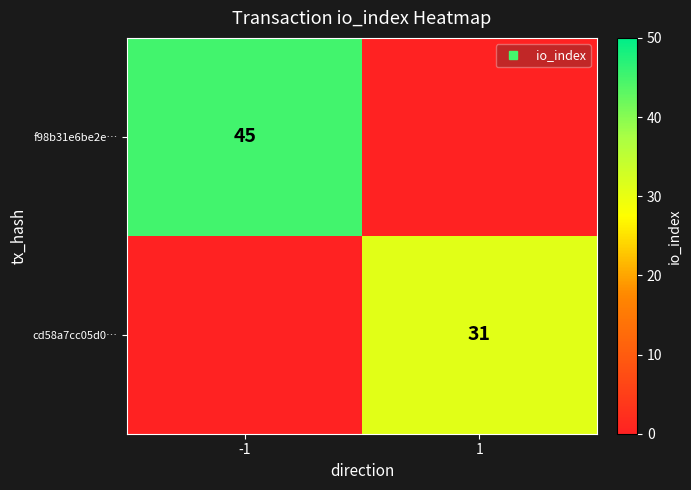

What is the difference between the maximum and minimum values in the cd58a7cc05d0… series?

31